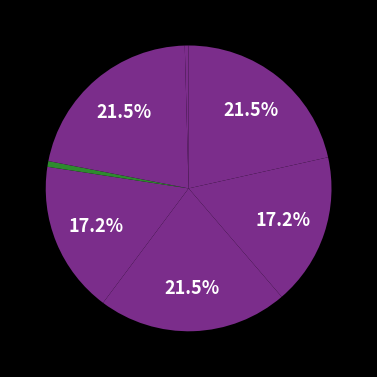

Count the number of slices in the pie.

7